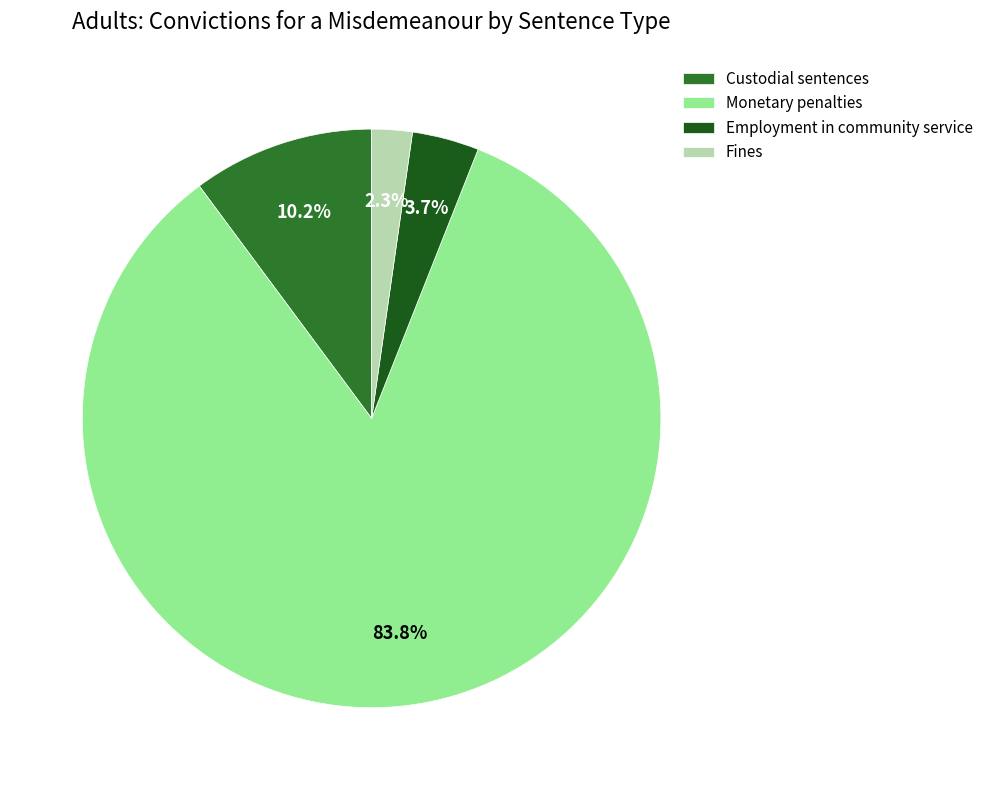

Count the number of slices in the pie.

4